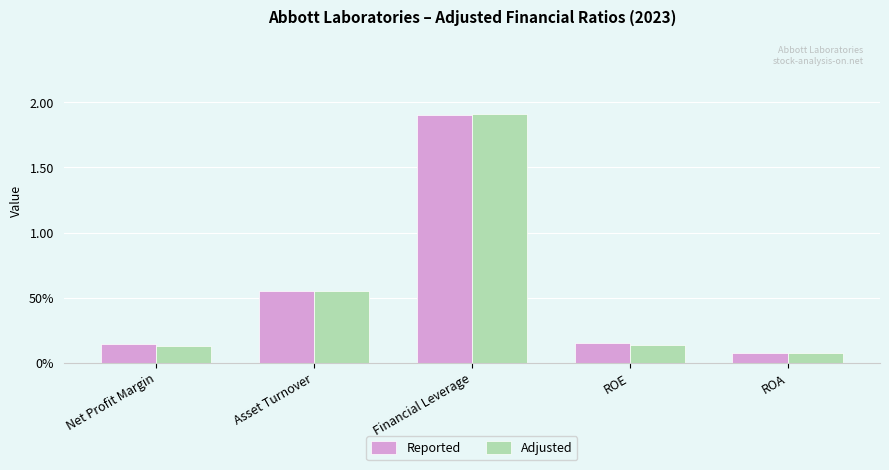

What are all the series names shown in the legend?

Reported, Adjusted